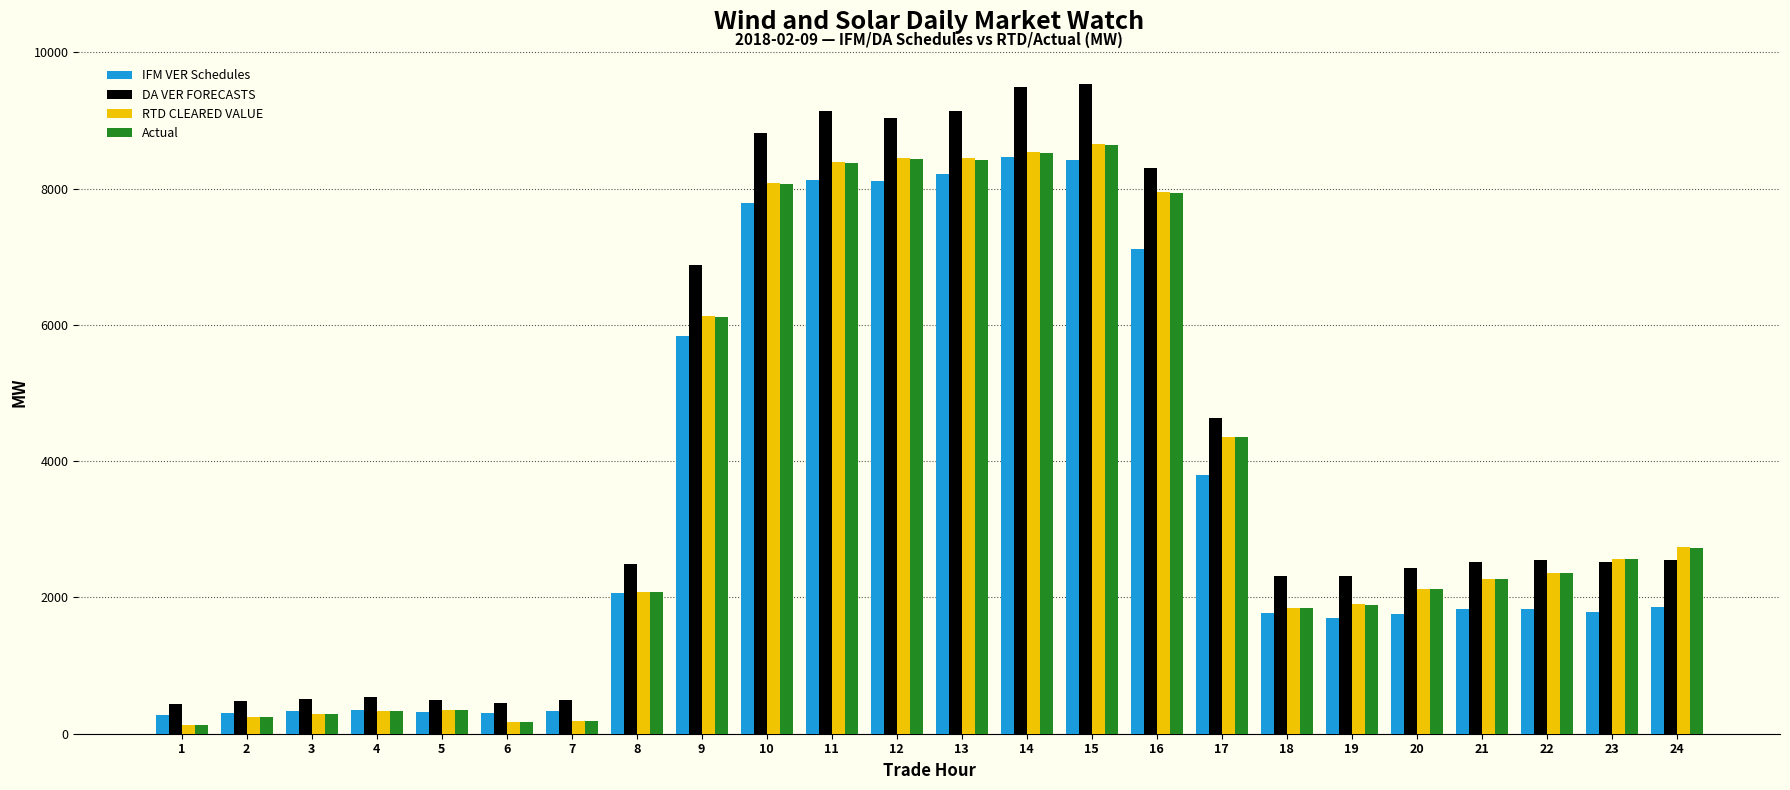

What is the average value of the IFM VER Schedules series?

3445.5